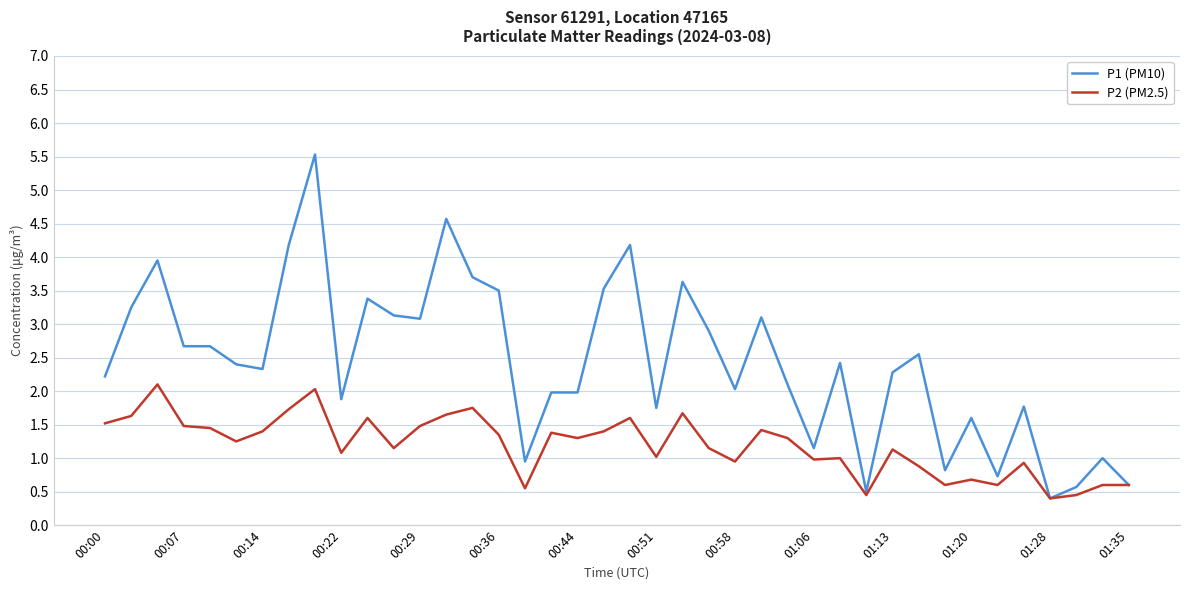

Is this an area chart (filled region under the line)?

No